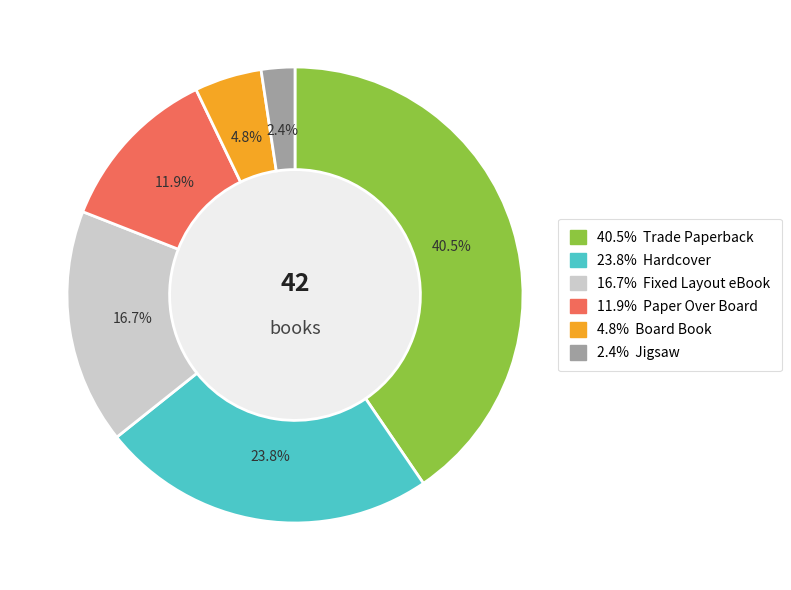

Does any single category account for the majority?

No